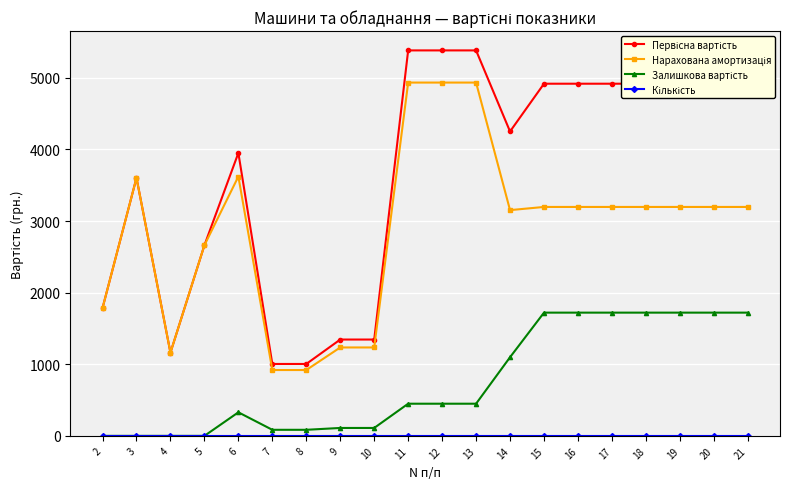

What is the greatest value displayed?

5382.0